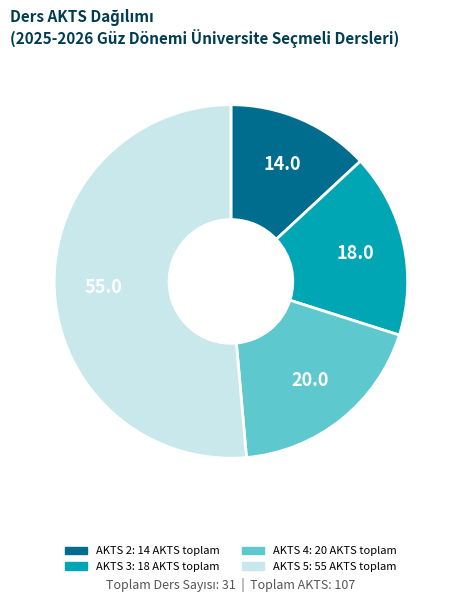

How many slices are in this pie chart?

4